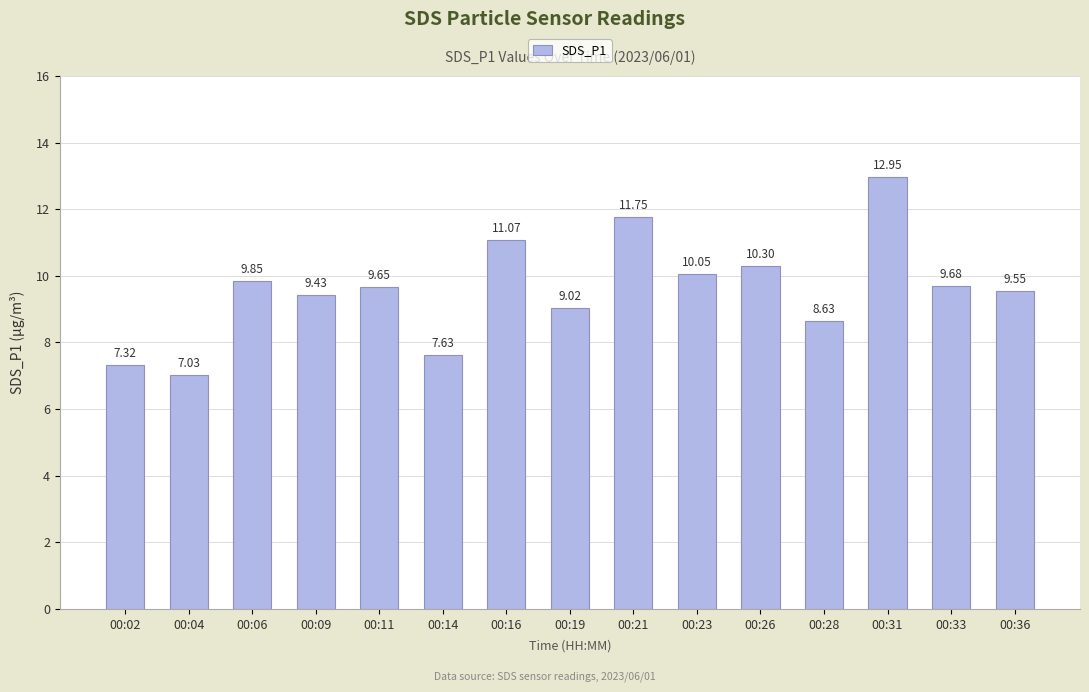

The chart shows a value of 6.6 at 00:36. True or false?

False